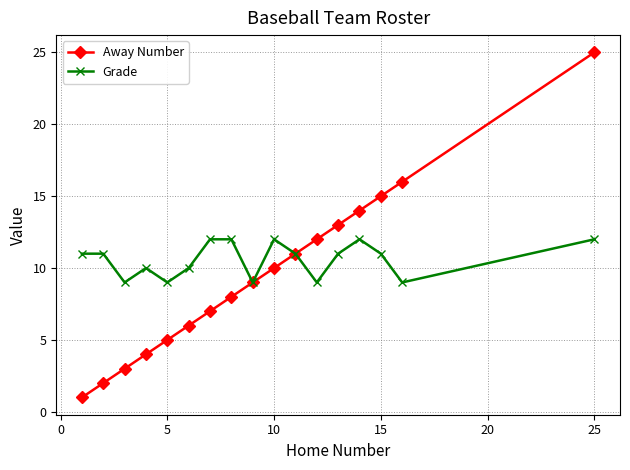

What are all the series names shown in the legend?

Away Number, Grade